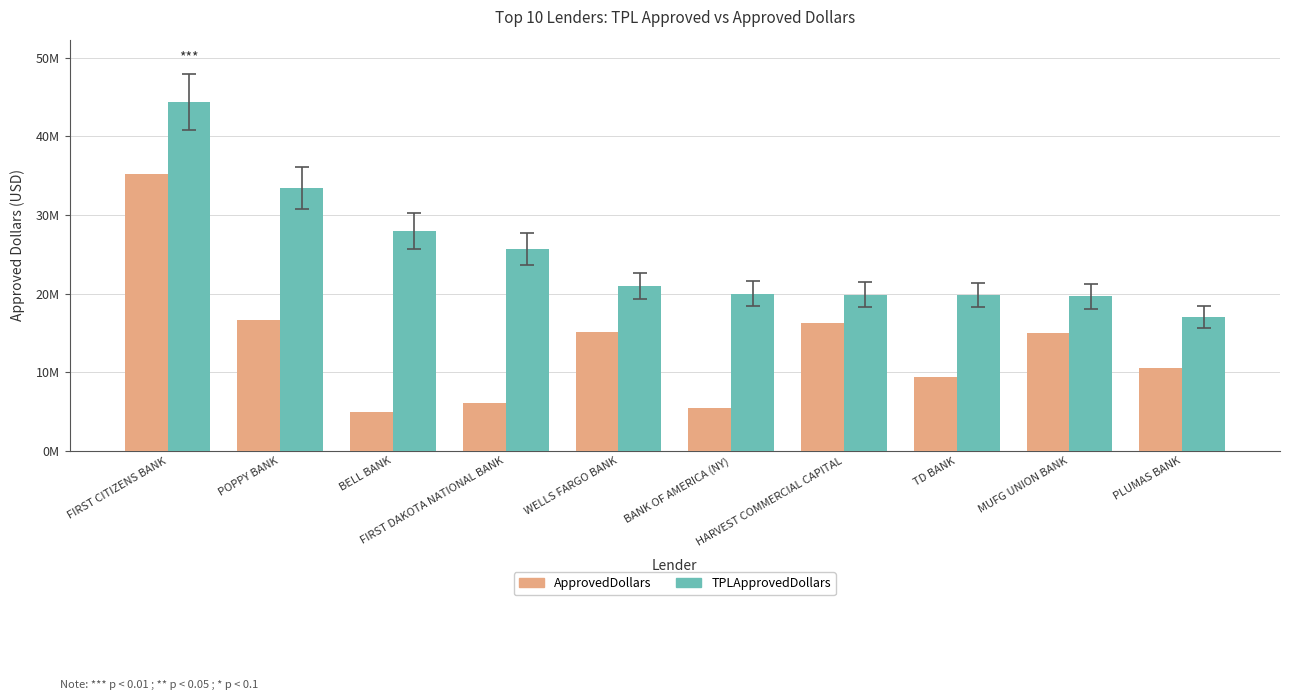

What are all the series names shown in the legend?

ApprovedDollars, TPLApprovedDollars